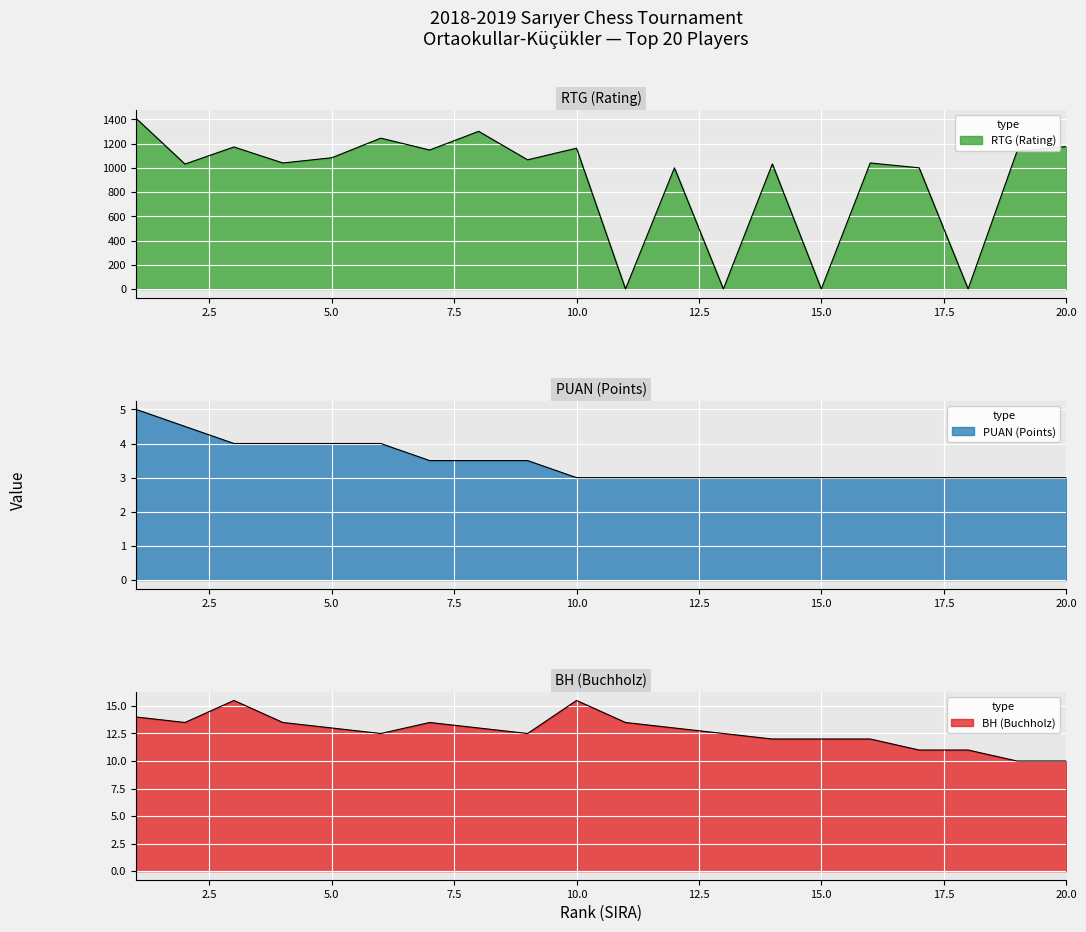

Where does the BH series first go above 13?

1